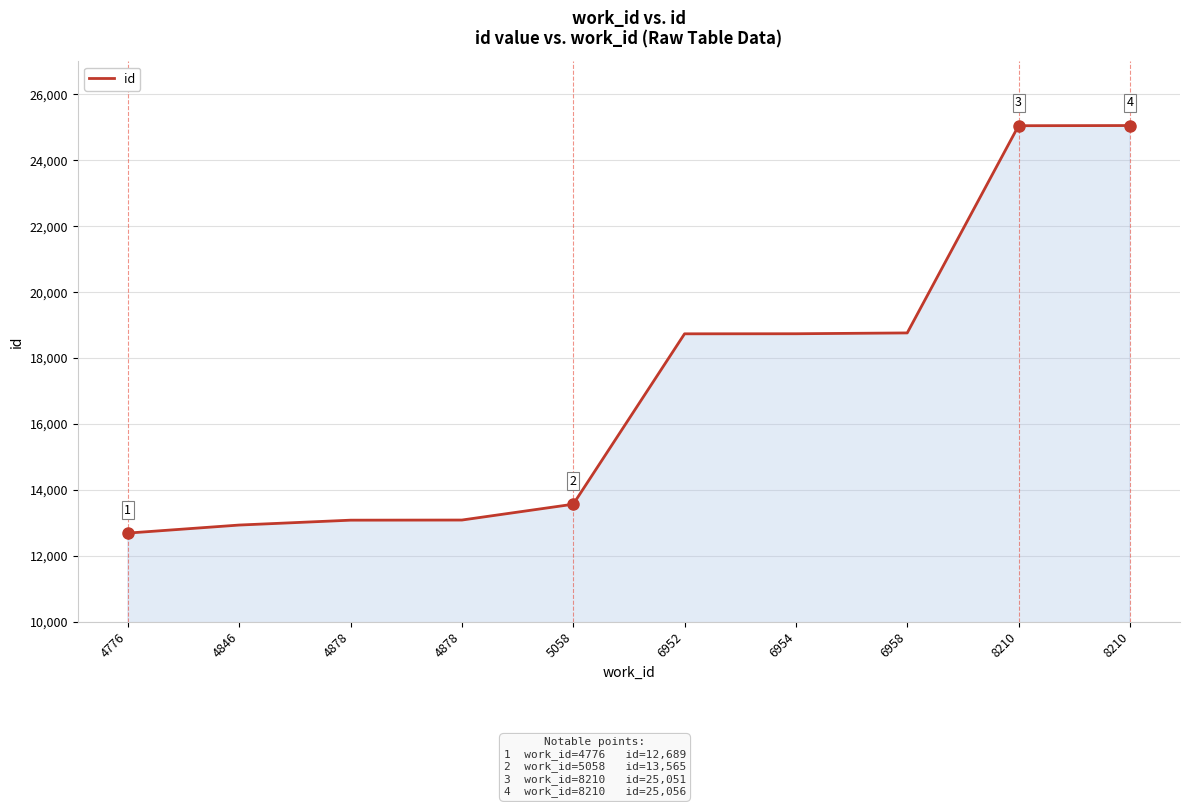

What is the sum of all values?

171697